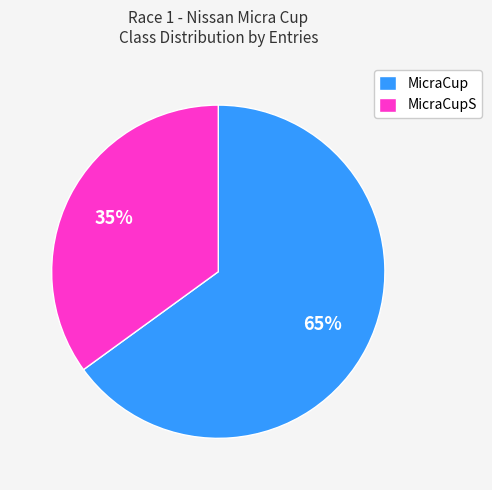

Which category accounts for the majority?

MicraCup